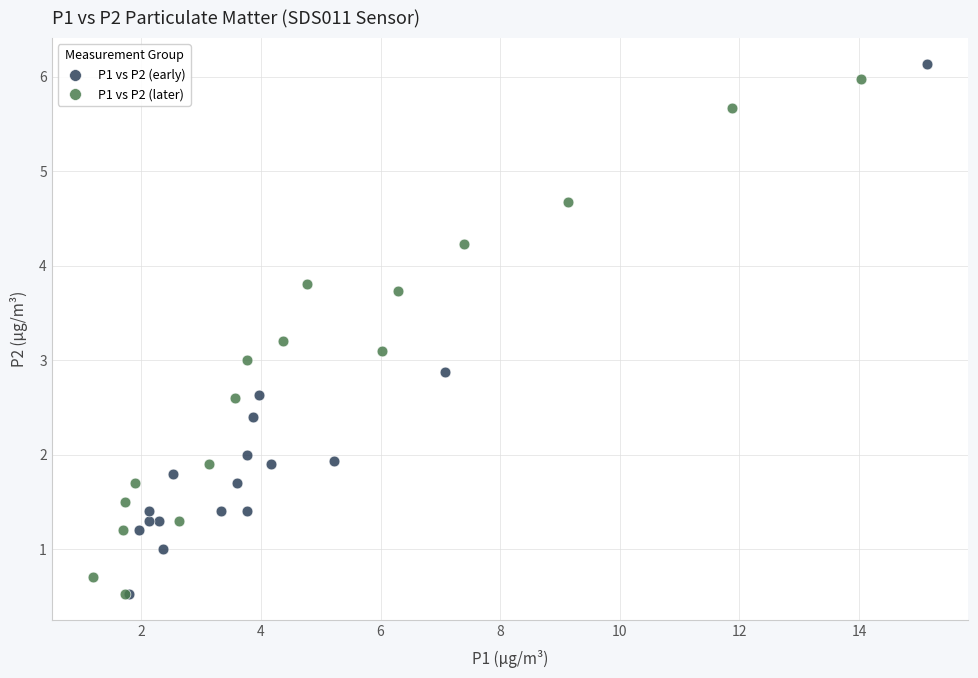

Which series has the largest Y range (max minus min)?

P1 vs P2 (early)